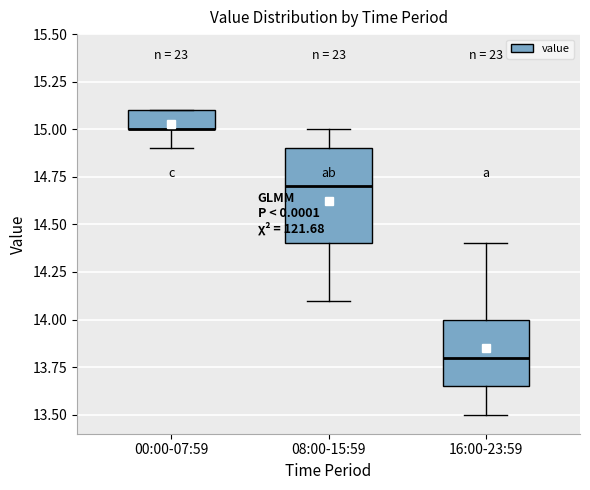

Reading left to right, read every box against the y-axis: the position of its median line, the range the box covers, and the ends of its whiskers. The values are not printed on the chart, so give them approximately, as read against the axis.

00:00-07:59: median 15.00 (drawn on the box's lower edge), box 15.00 to 15.10, whiskers 14.90 to 15.10
08:00-15:59: median 14.70, box 14.40 to 14.90, whiskers 14.10 to 15.00
16:00-23:59: median 13.80, box 13.65 to 14.00, whiskers 13.50 to 14.40